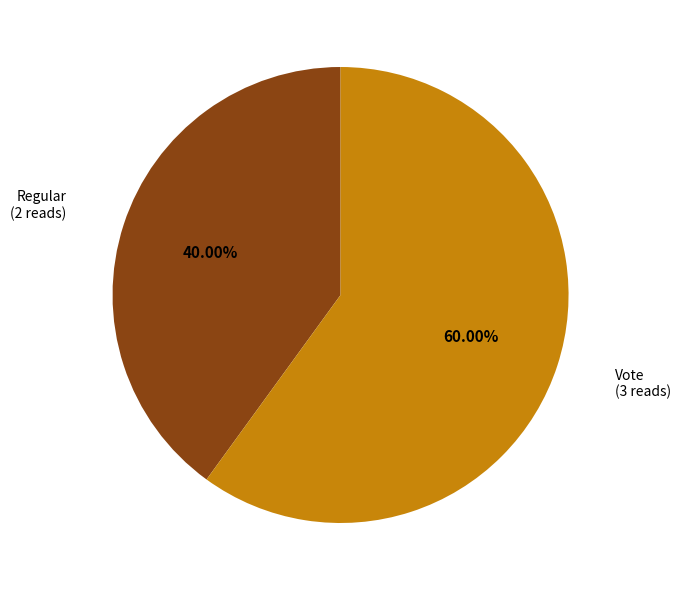

Count the number of slices in the pie.

2